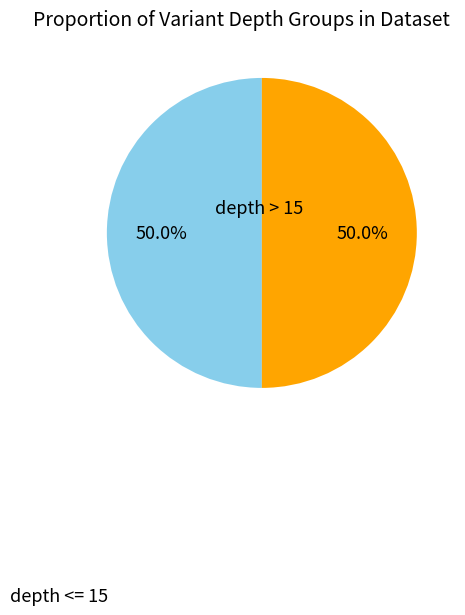

Does any single category account for the majority?

No